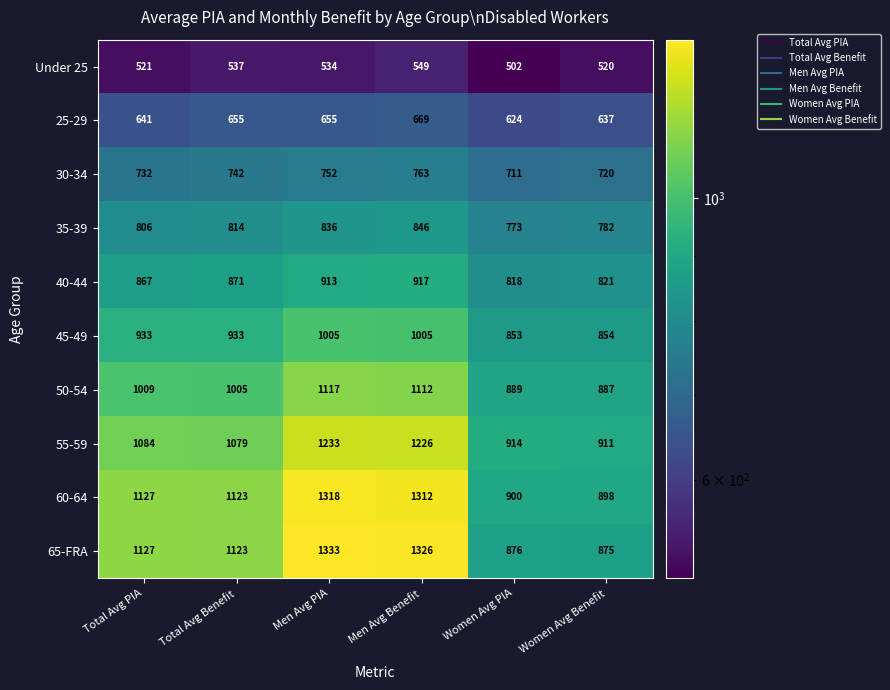

What is the total value across all series at Total Avg Benefit?

8882